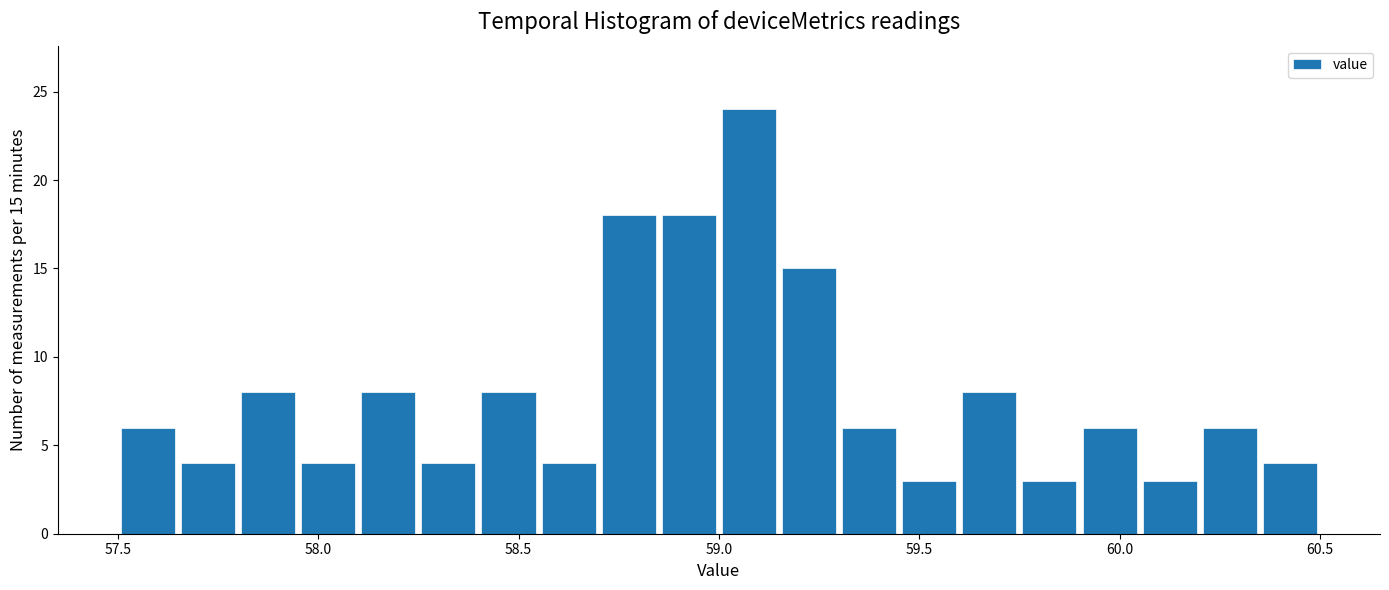

Around what value on the x-axis is the tallest bar? Give the approximate position of its centre, as read against the axis.

59.10